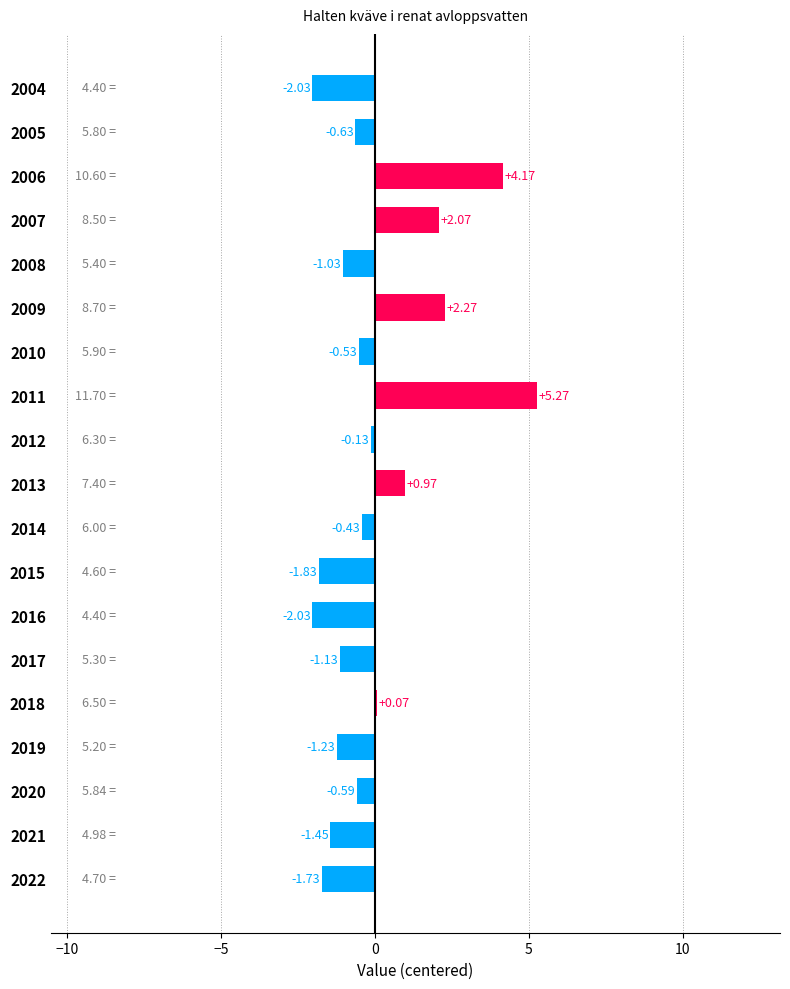

Between 2015 and 2013, which is larger?

2013